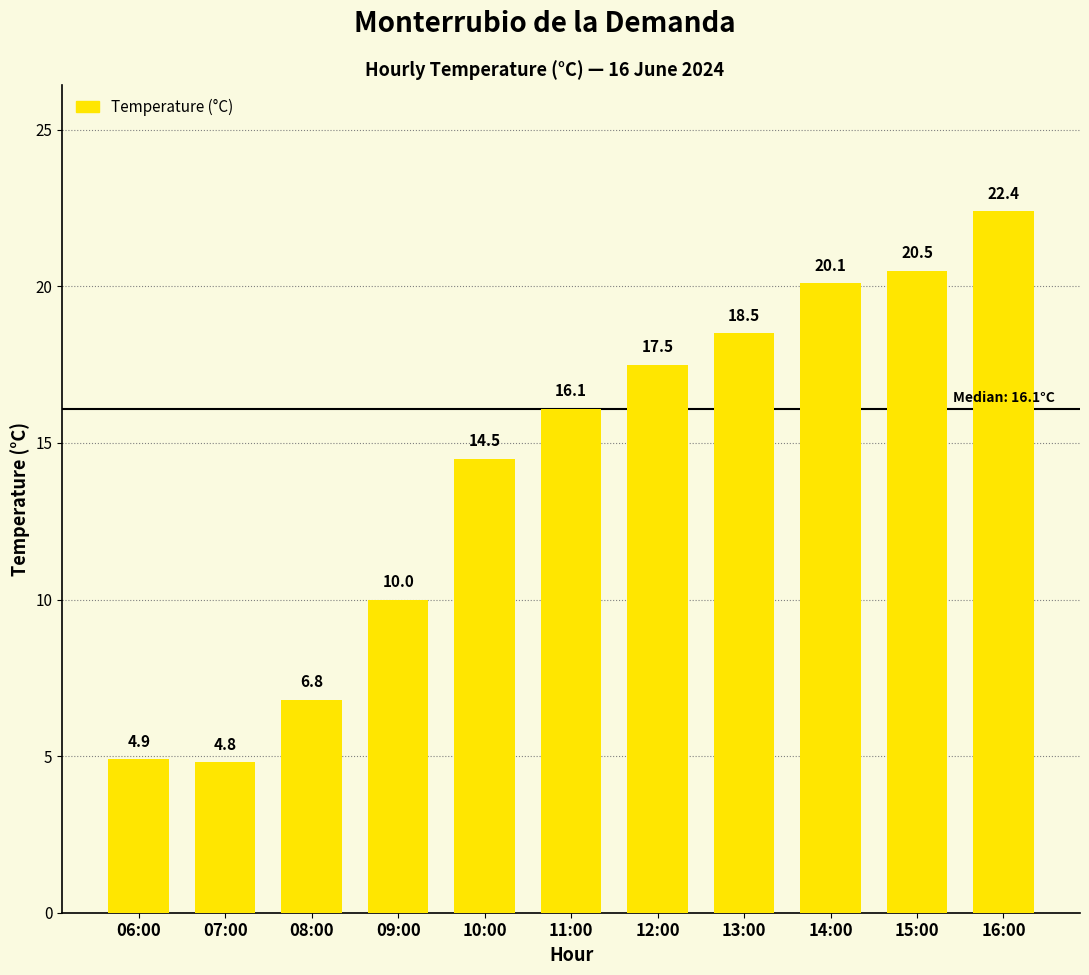

Count the number of values greater than 16.

6